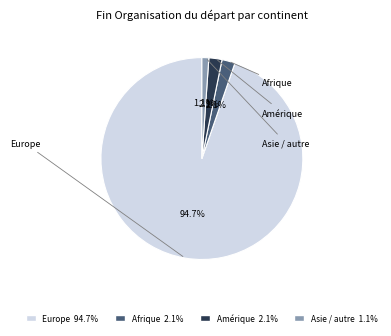

To the nearest percent, what is the difference between the largest and smallest slice percentages?

94%